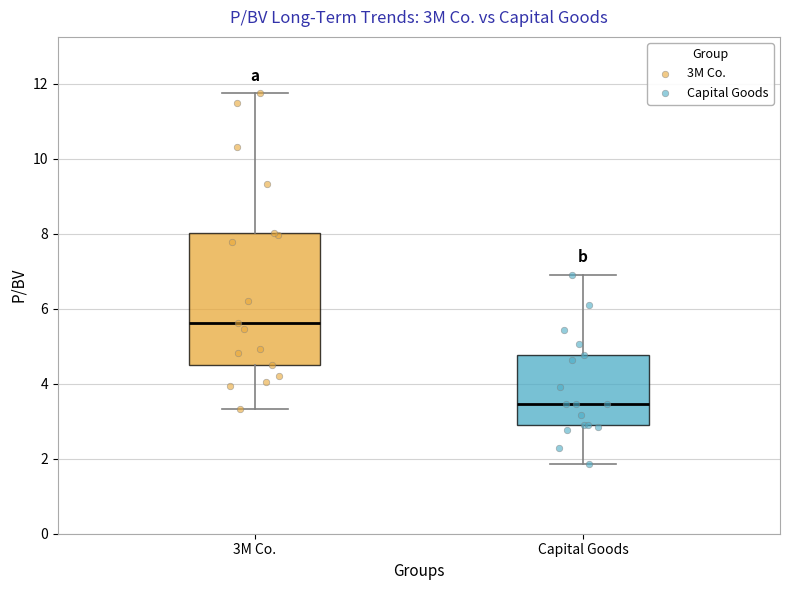

Which box is the tallest, from its lower edge to its upper edge?

3M Co.